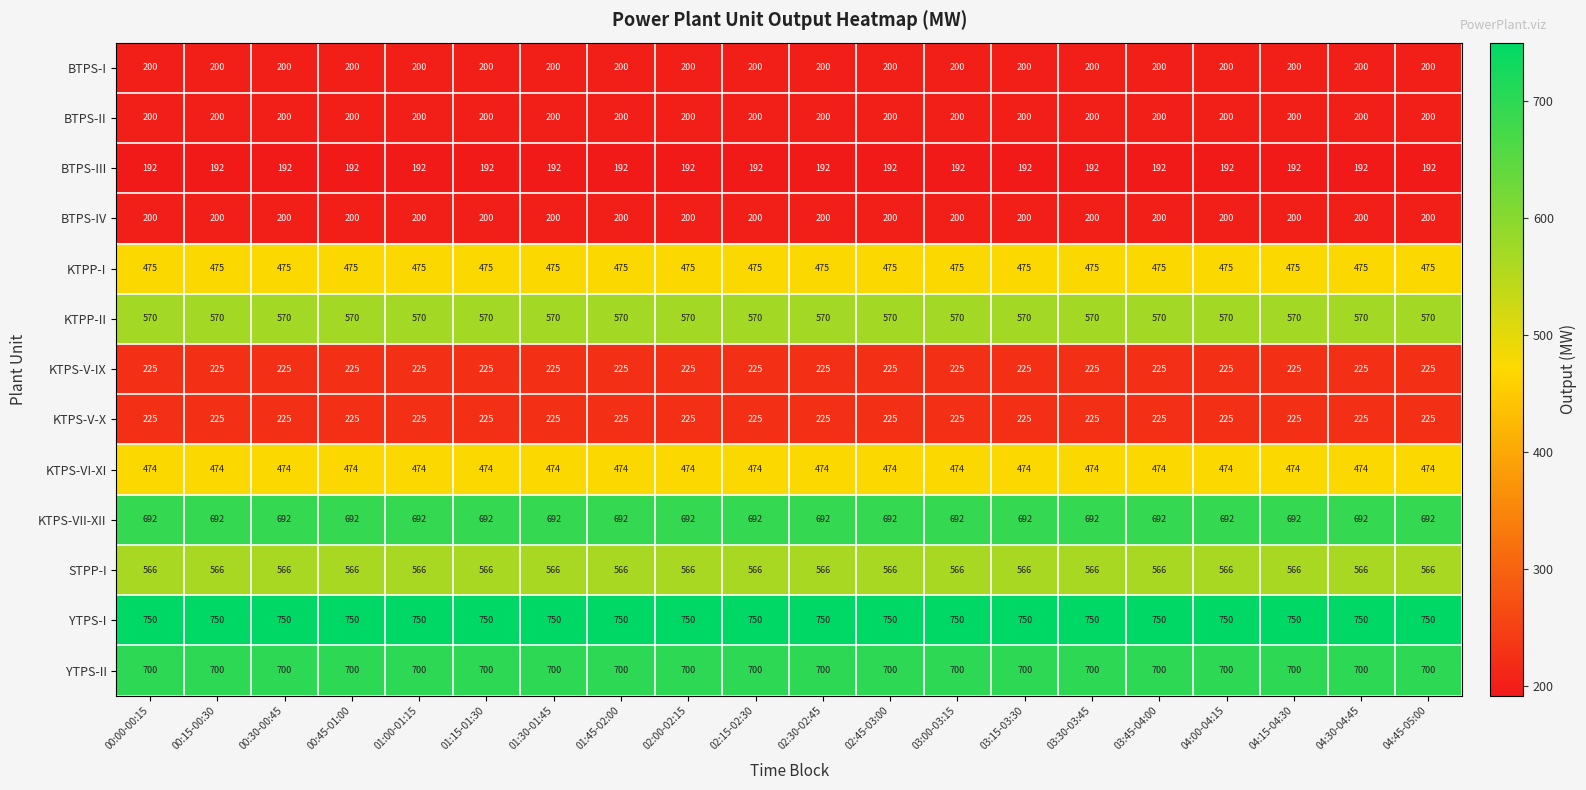

What is the maximum value for BTPS-I?

200